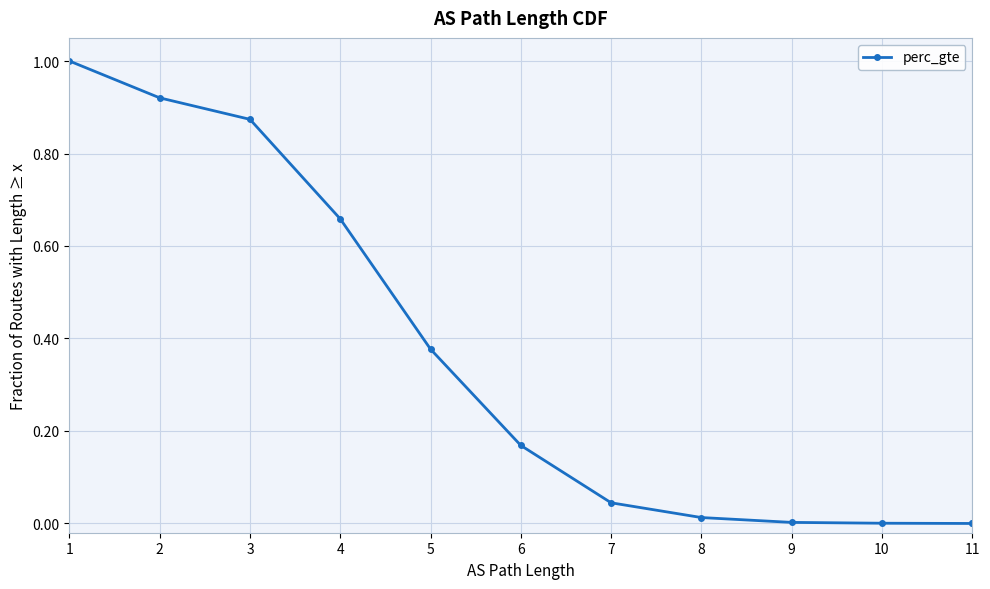

How many lines are shown in the chart?

1